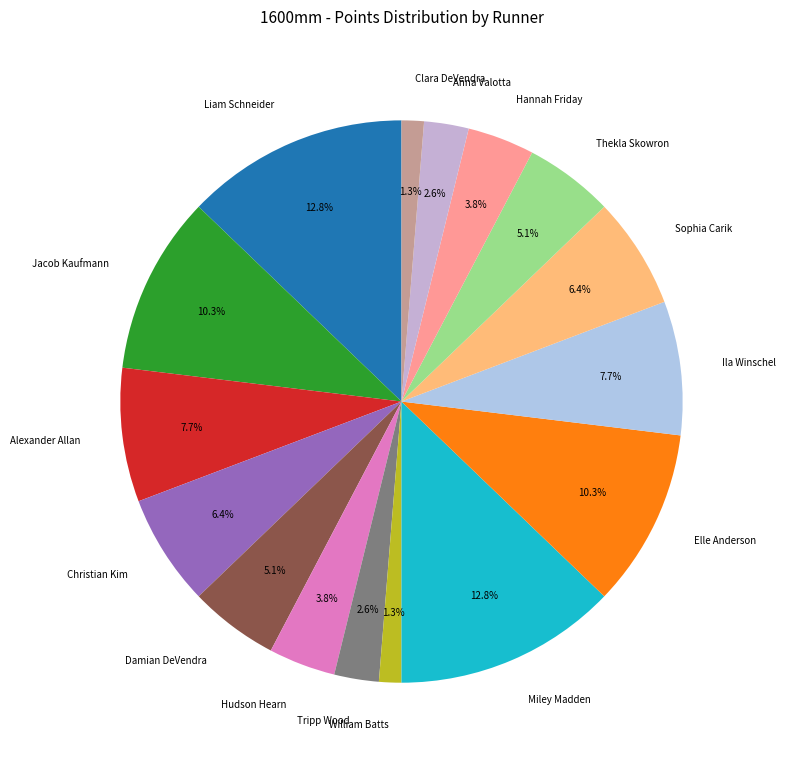

To the nearest percent, what is the difference between the Hudson Hearn and Liam Schneider slice percentages?

9%